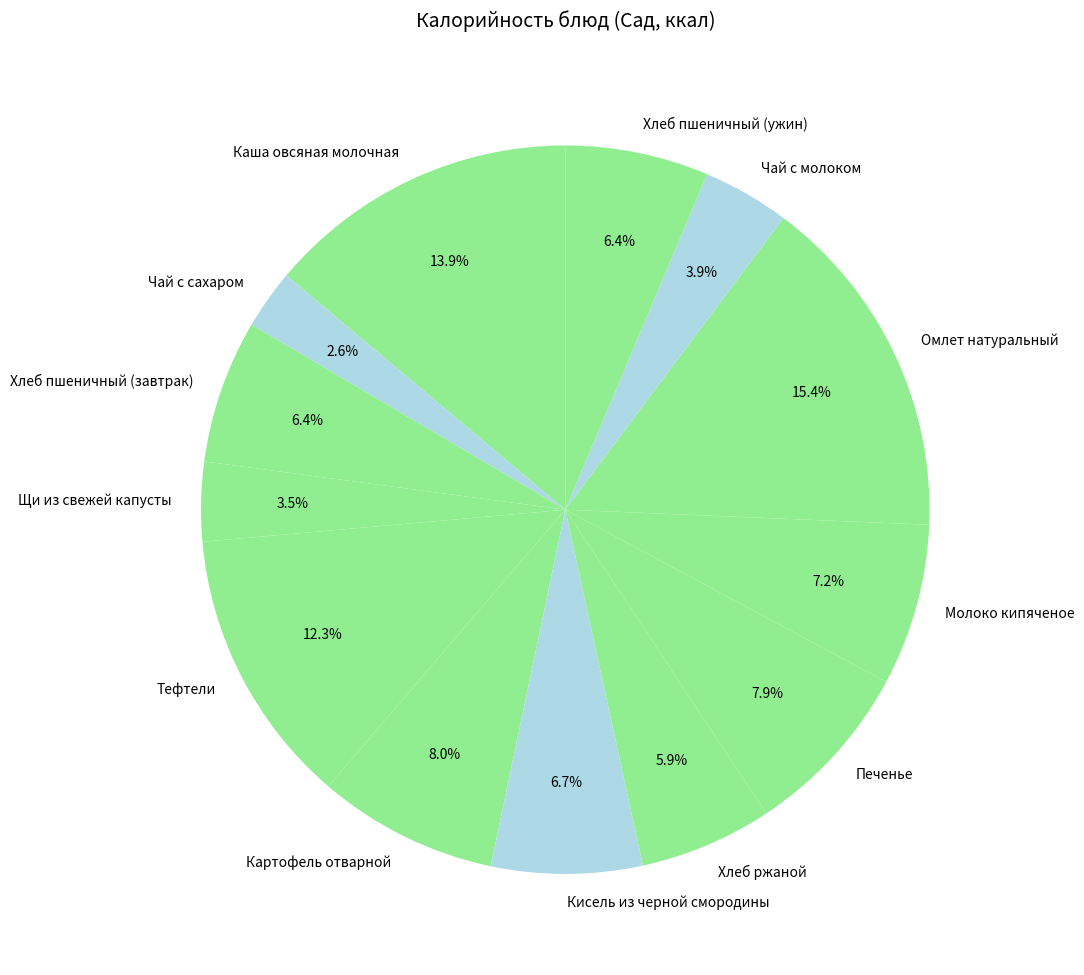

What is the smallest slice in the pie chart?

Чай с сахаром